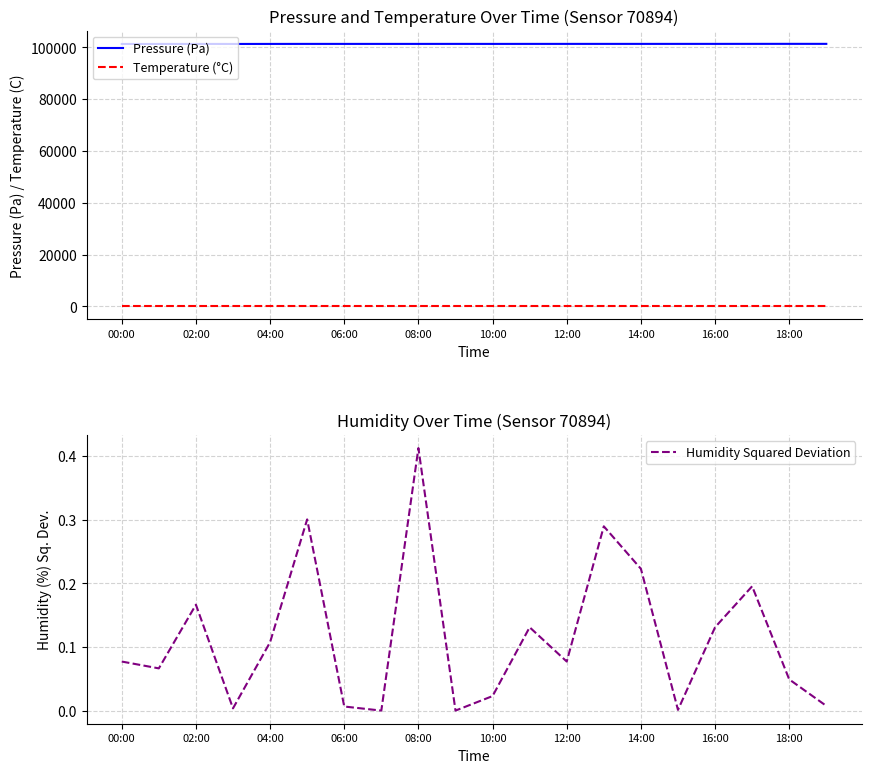

What is the value of the Pressure (Pa) point at the 17th from the left?

101278.5